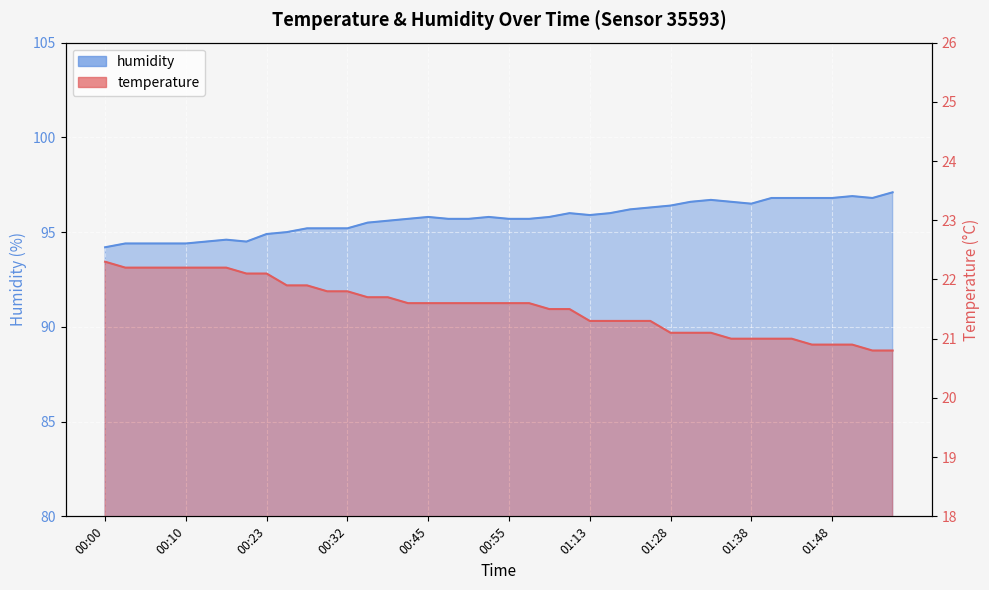

Where is humidity nearest to the value 95?

00:25